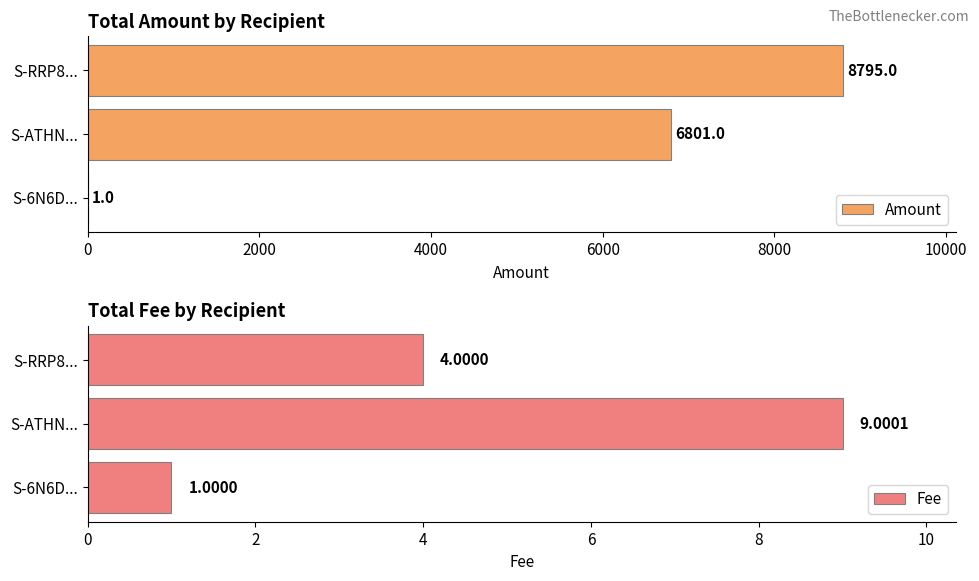

How many series are shown in this chart?

2